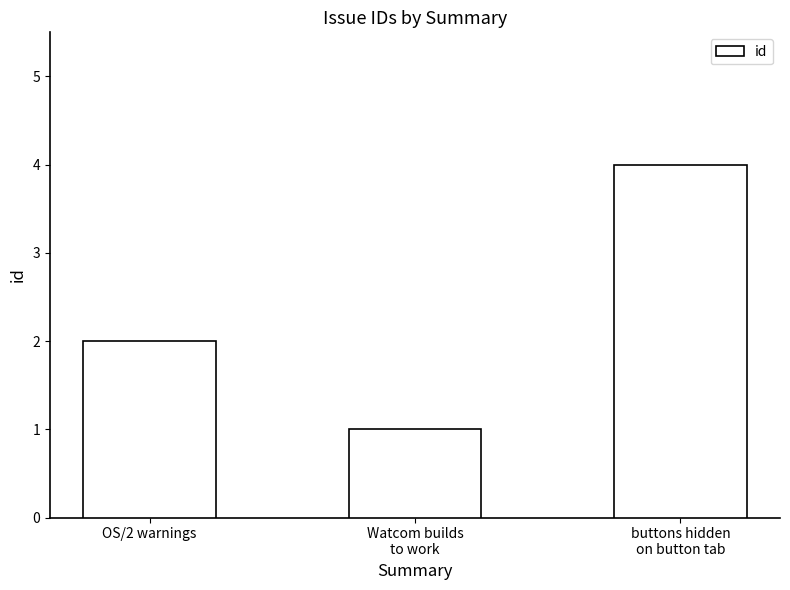

At which category does the chart reach its minimum across all series?

Watcom builds
to work